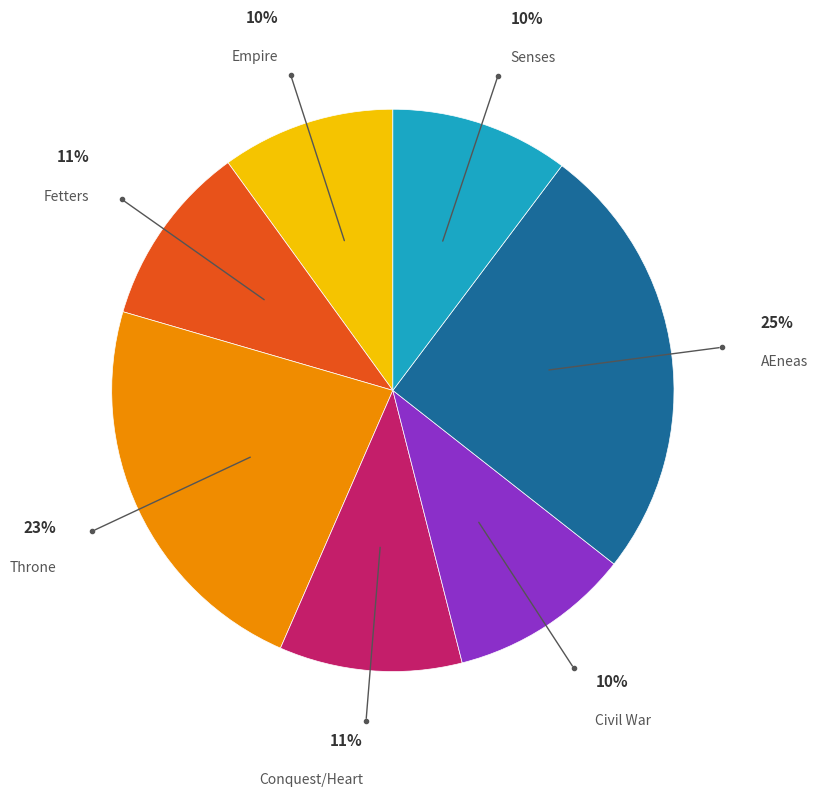

Is the sum of Senses and AEneas greater than half?

No